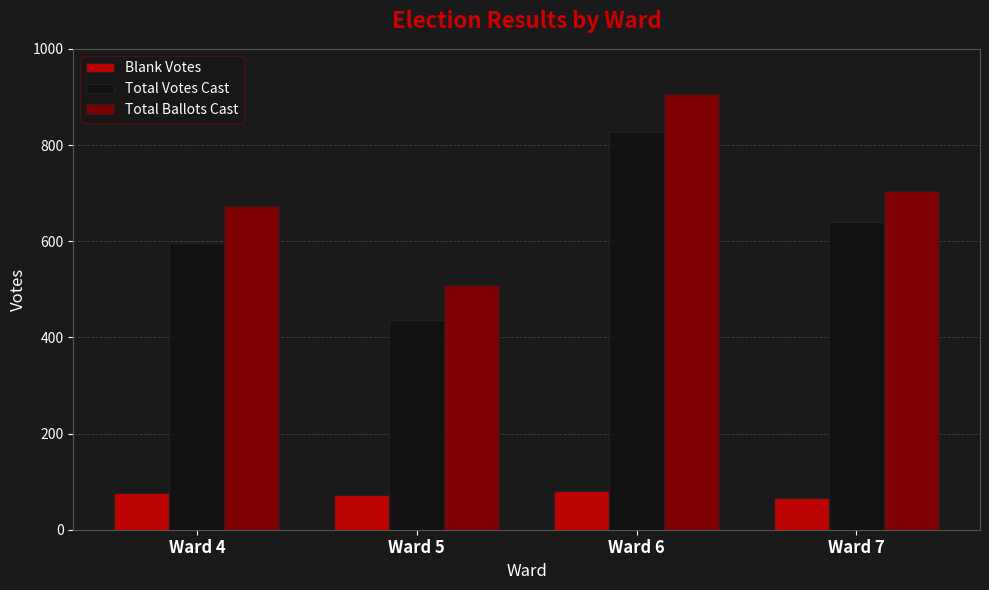

Is the value of Total Ballots Cast at Ward 6 greater than the value of Blank Votes at Ward 4?

Yes